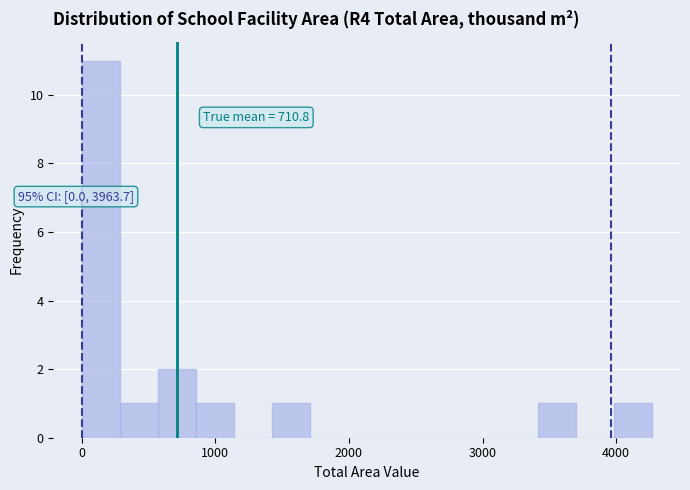

Around what value on the x-axis is the tallest bar? Give the approximate position of its centre, as read against the axis.

100